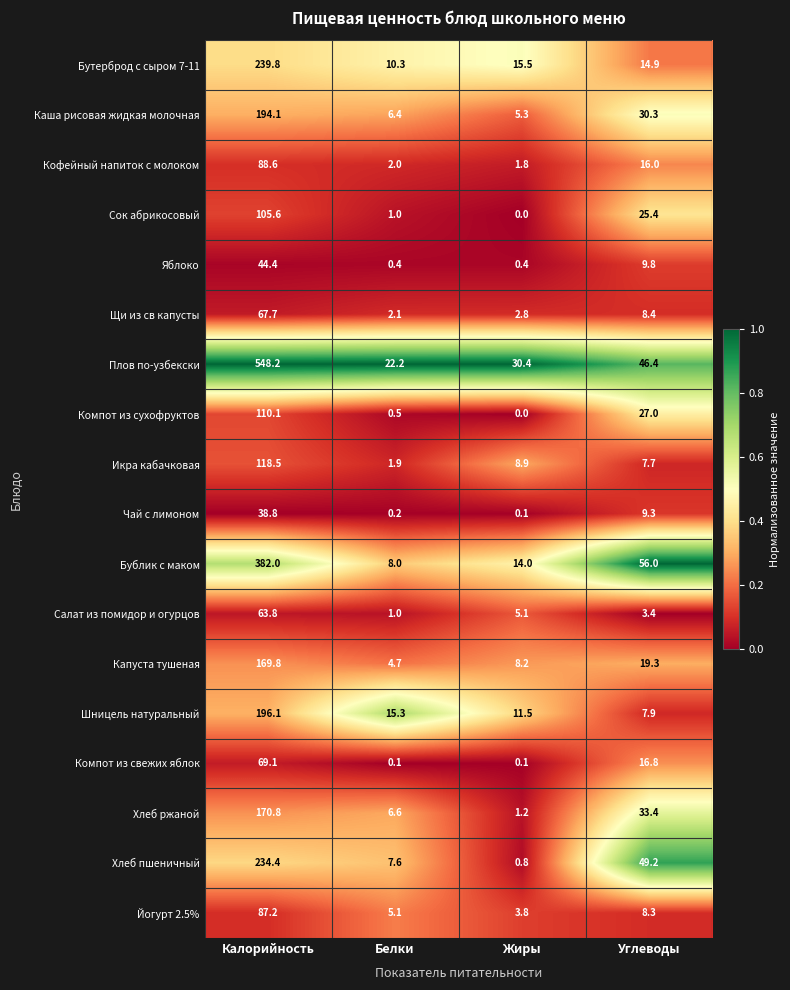

Which series has the largest total across all categories?

Плов по-узбекски